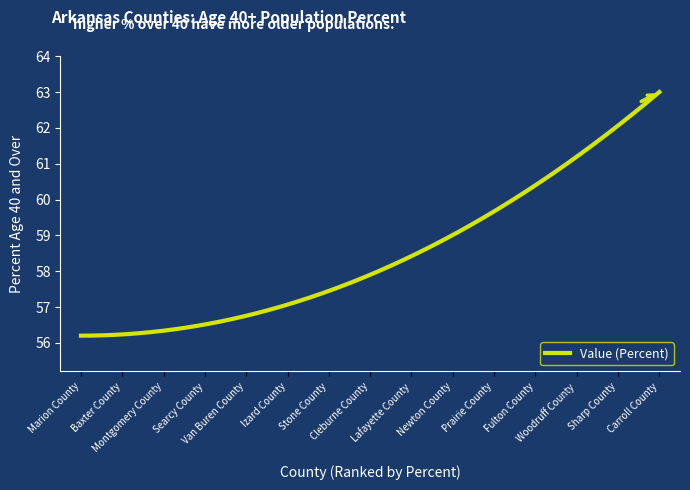

What is the difference between the maximum and minimum values?

6.8